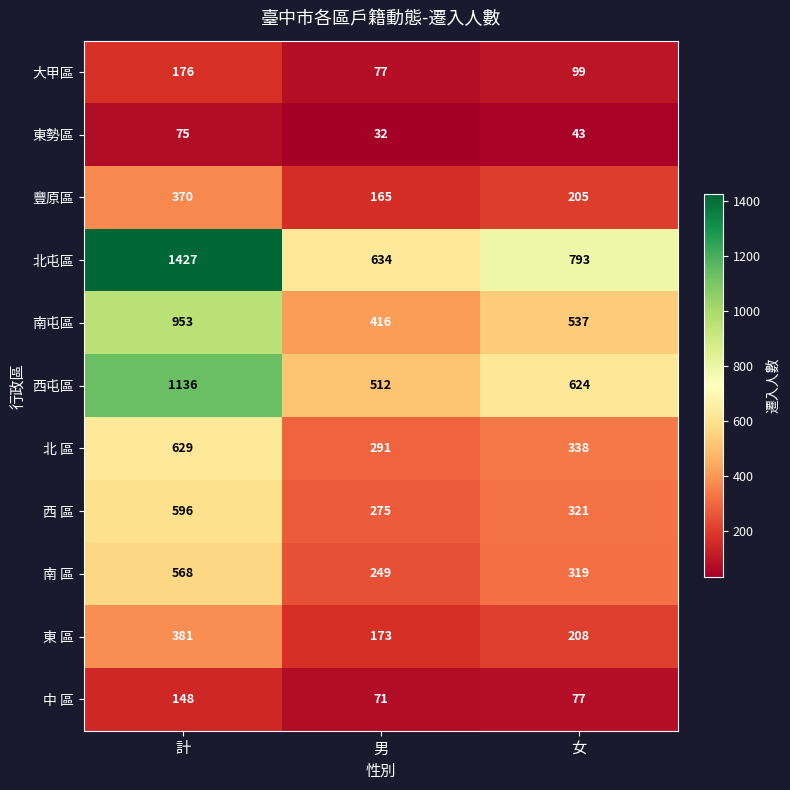

At which label is 東勢區 closest to 53?

女